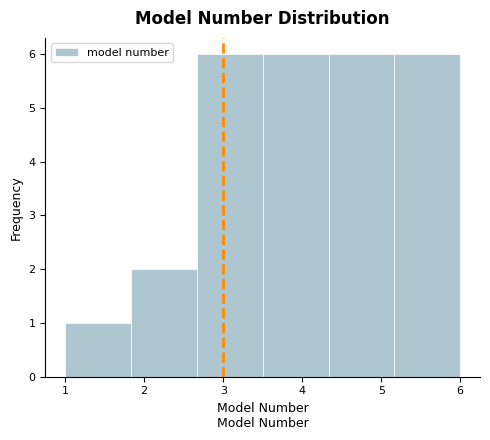

What is the height of the bar covering 5.2 to 6.0 on the x-axis? Neither the bar edges nor the heights are printed on the chart, so give them approximately, as read against the axes.

6